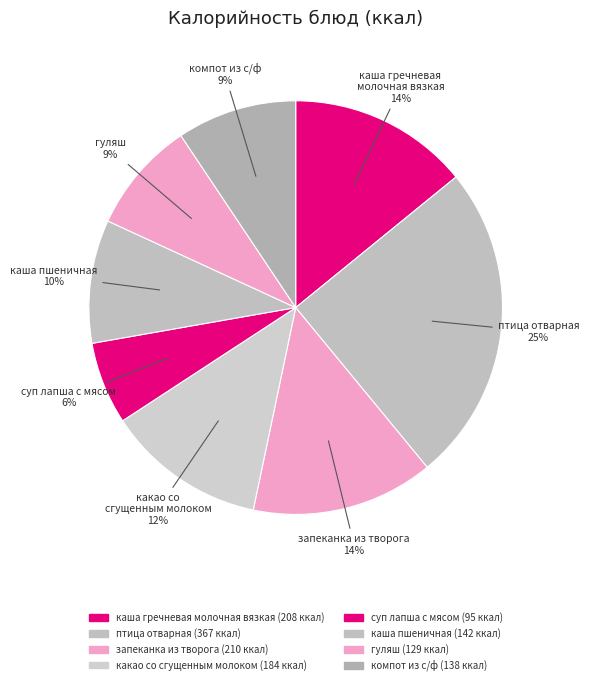

What percentage is the каша пшеничная slice, to the nearest percent?

10%